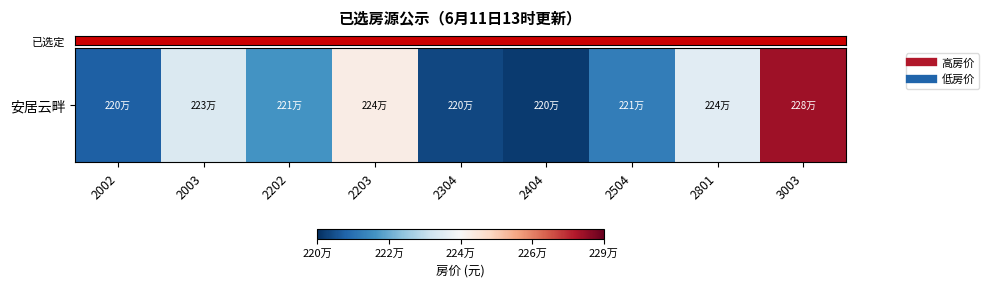

What is the change in value from 2203 to 2404?

-46520